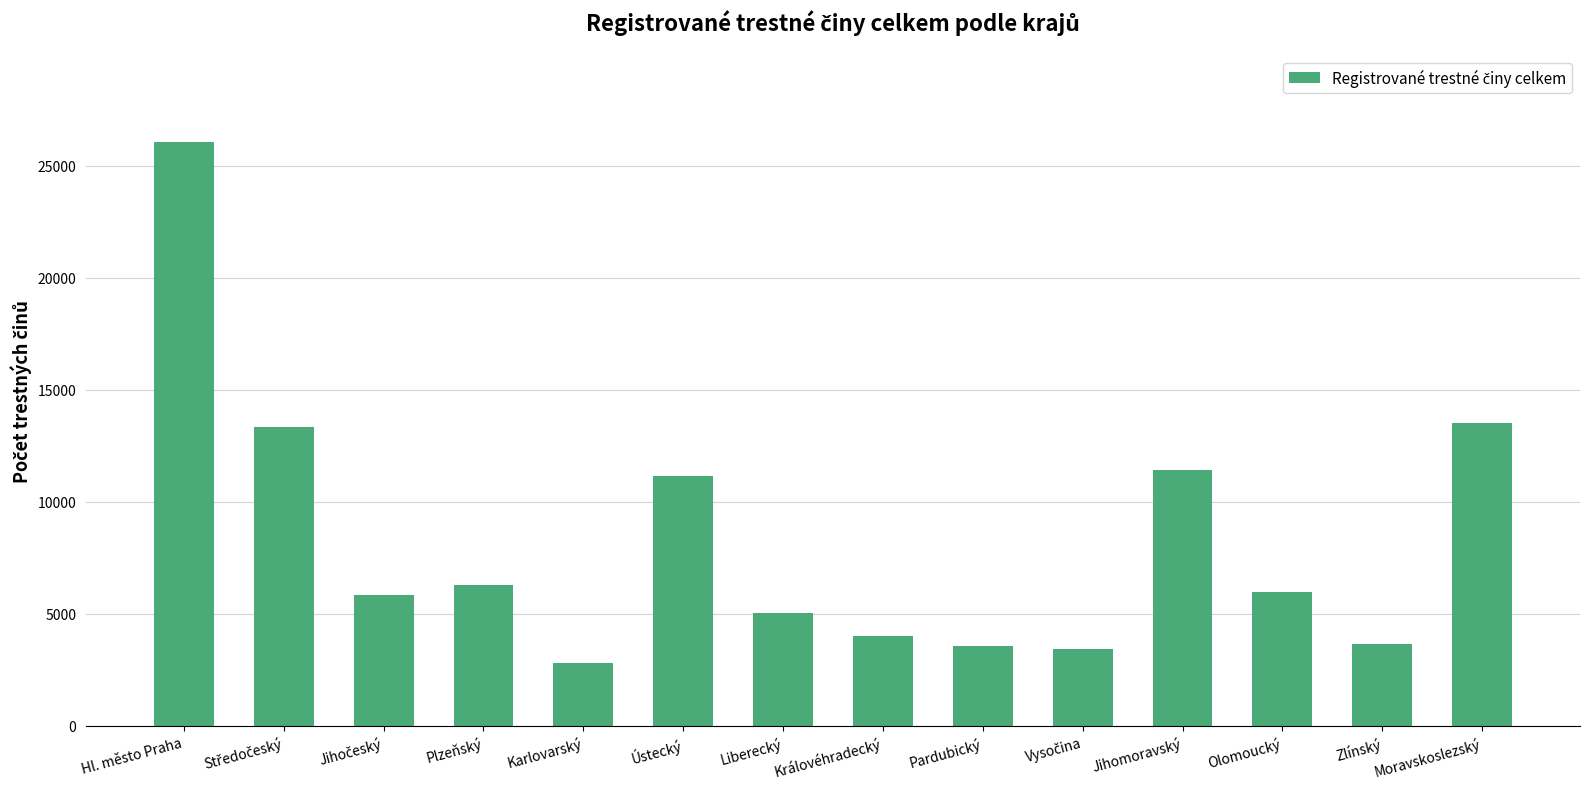

What is the difference between the maximum and minimum values?

23254